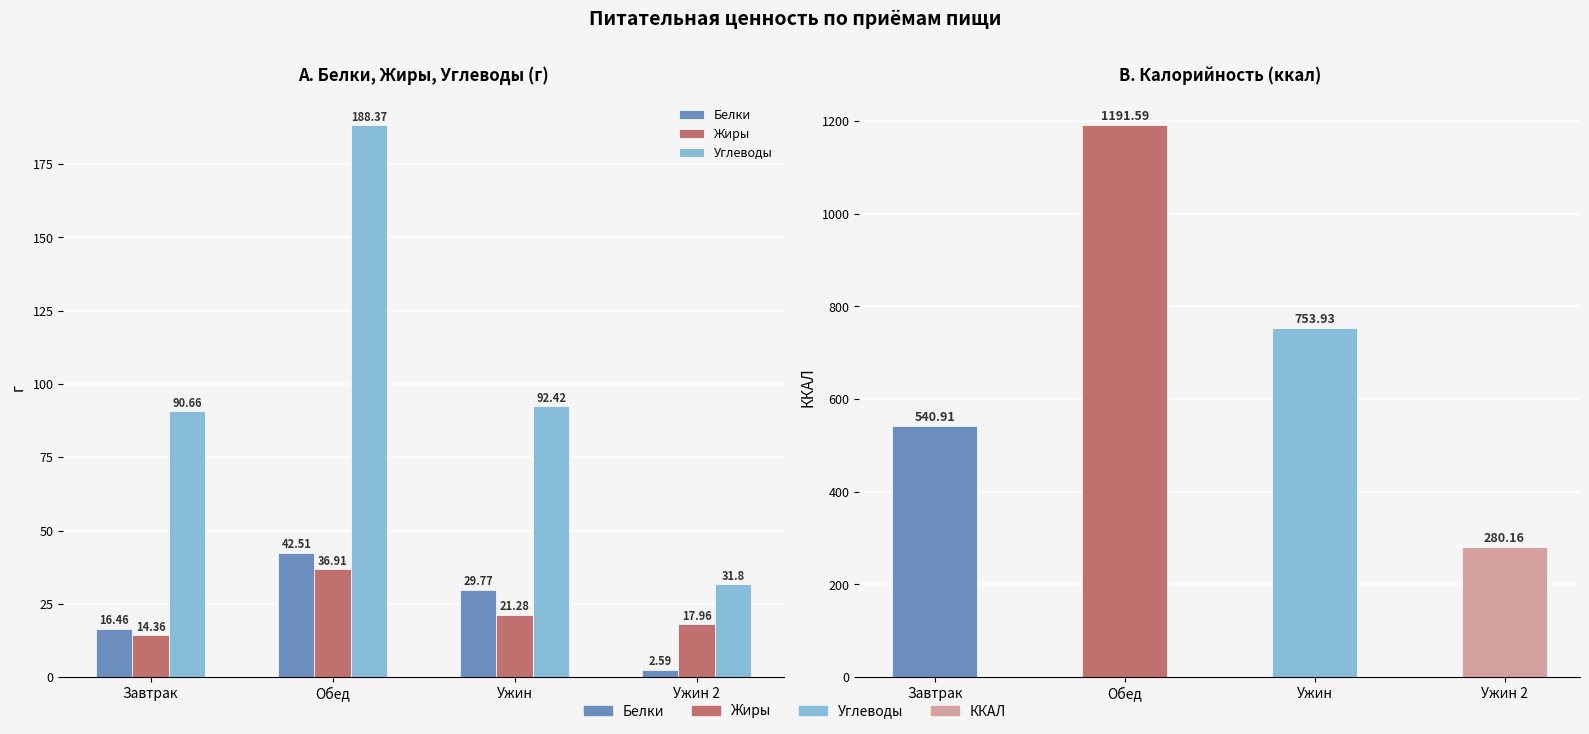

Reading right to left, list all the values displayed in this chart.

Белки: Ужин 2=2.6	Ужин=29.8	Обед=42.5	Завтрак=16.5
Жиры: Ужин 2=18.0	Ужин=21.3	Обед=36.9	Завтрак=14.4
Углеводы: Ужин 2=31.8	Ужин=92.4	Обед=188.4	Завтрак=90.7
ККАЛ: Ужин 2=280.2	Ужин=753.9	Обед=1191.6	Завтрак=540.9